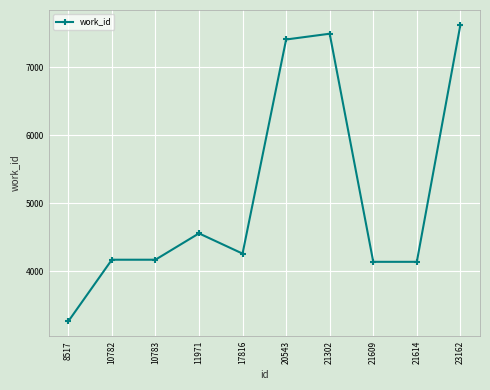

Reading right to left, list all the values displayed in this chart.

7626	4136	4136	7495	7410	4257	4555	4167	4167	3259